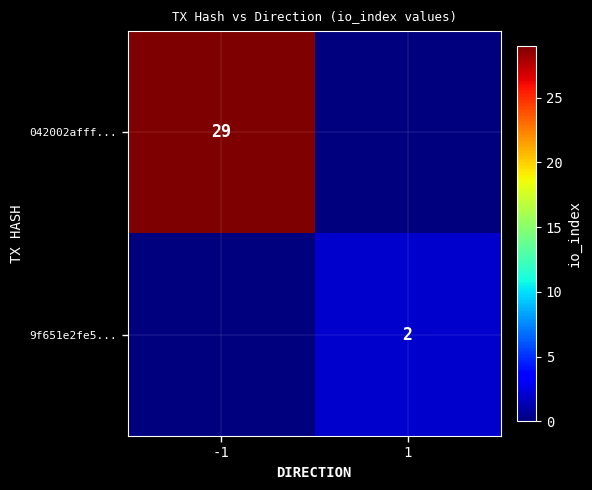

The 9f651e2fe5... series shows 2 at 1. True or false?

True